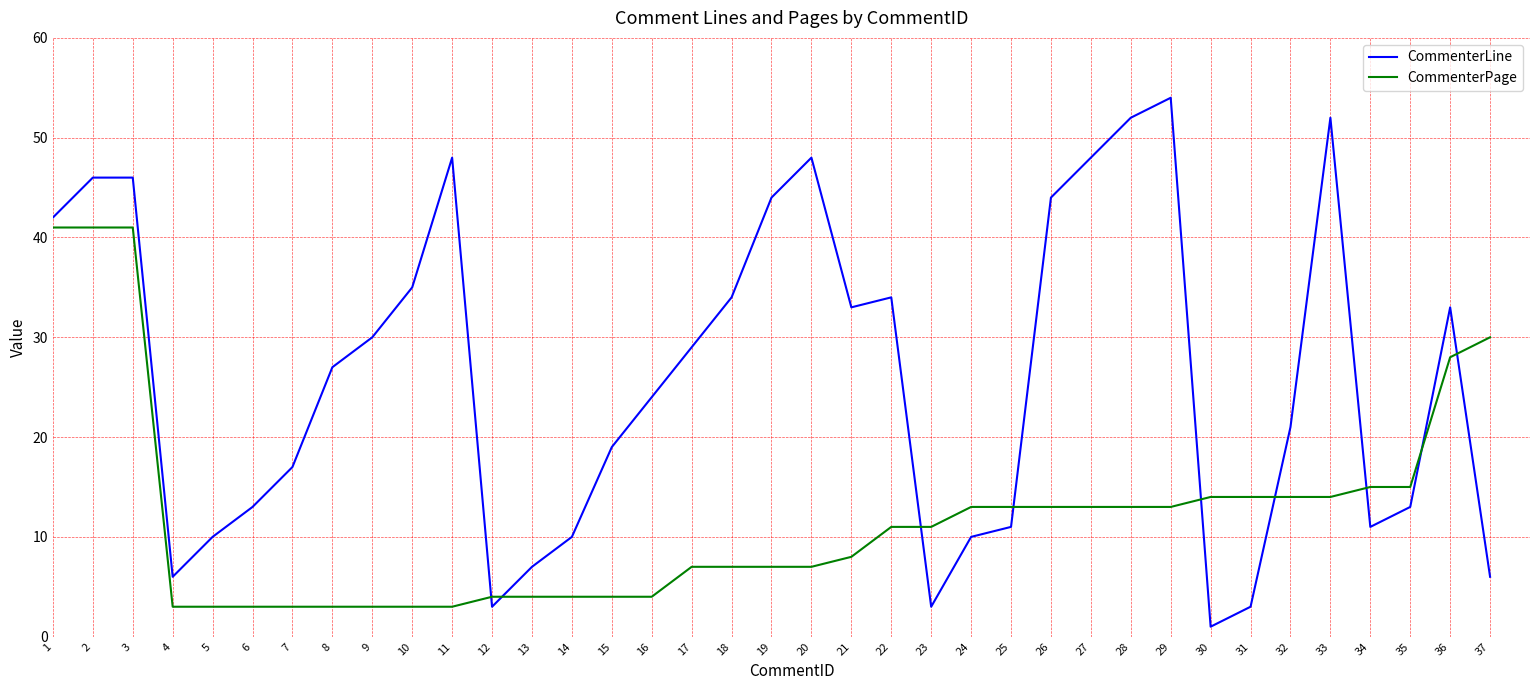

What is the sum of the CommenterLine values at 19 and 21?

77